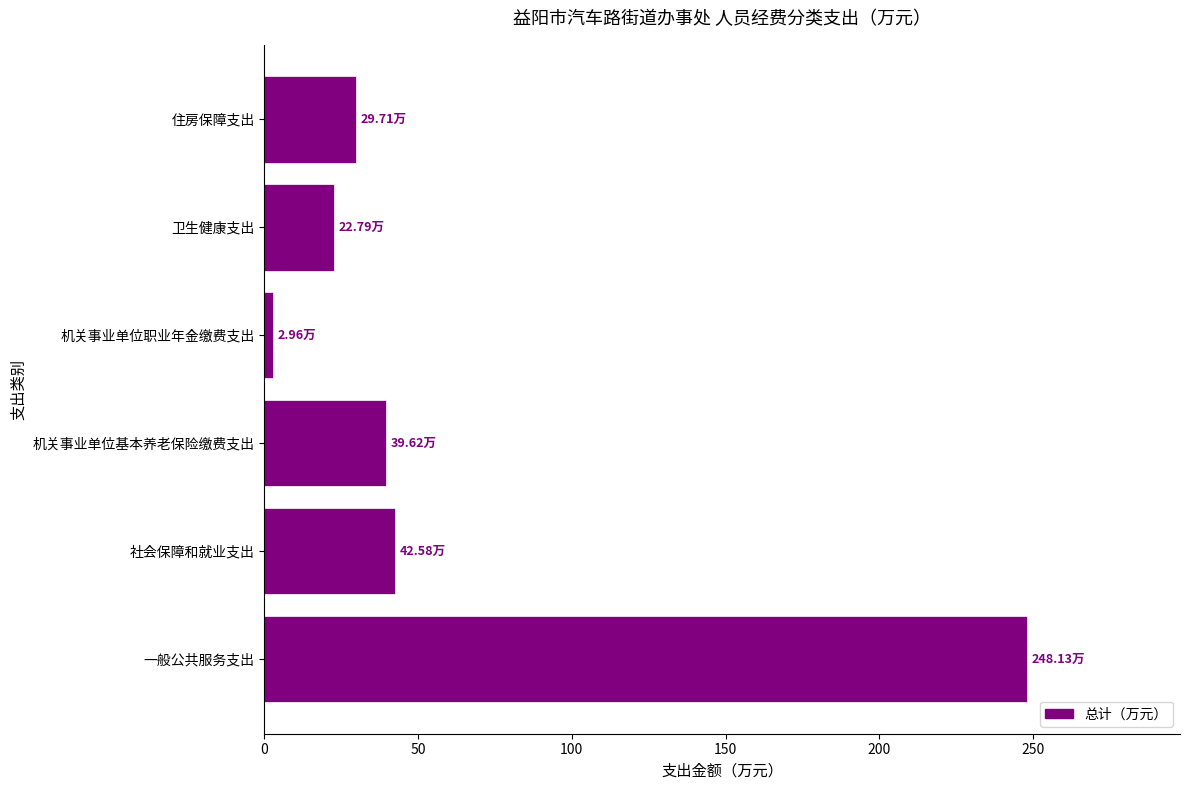

Which category has the lowest value across all series?

机关事业单位职业年金缴费支出